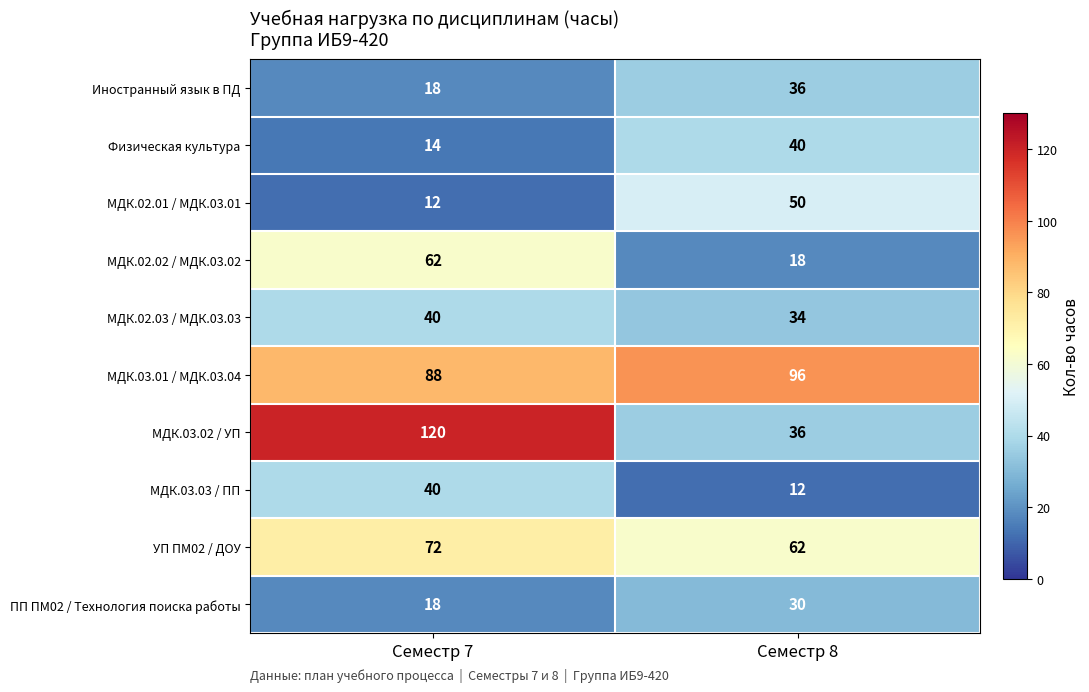

How many series are shown in this chart?

10